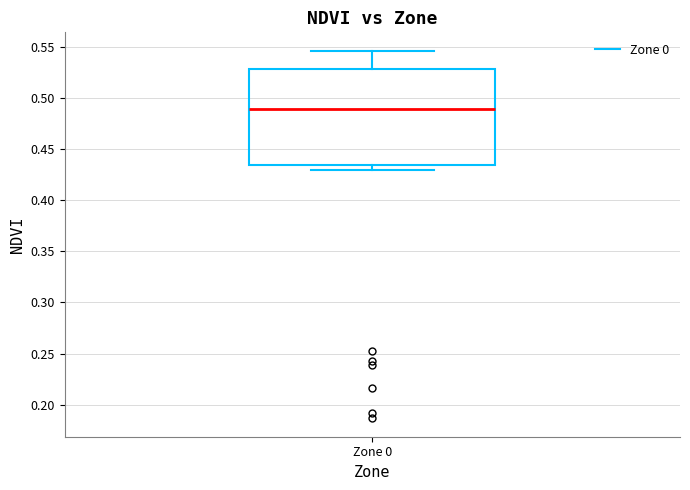

Where does the lower whisker of the box for Zone 0 end on the y-axis? The values are not printed on the chart, so give them approximately, as read against the axis.

0.430